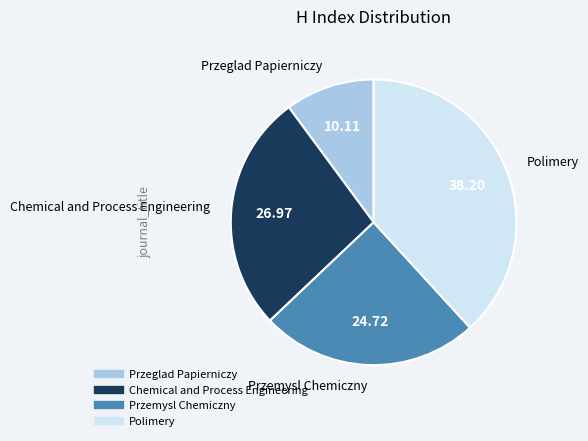

The Przeglad Papierniczy slice represents 18% of the pie. True or false?

False